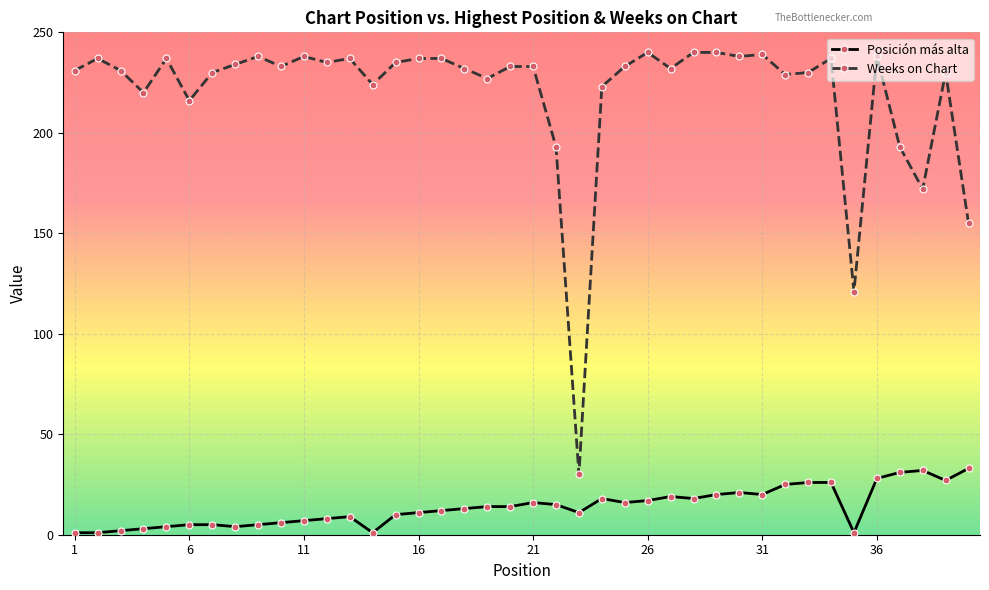

True or false: Weeks on Chart has more than 1 interior local peaks.

True